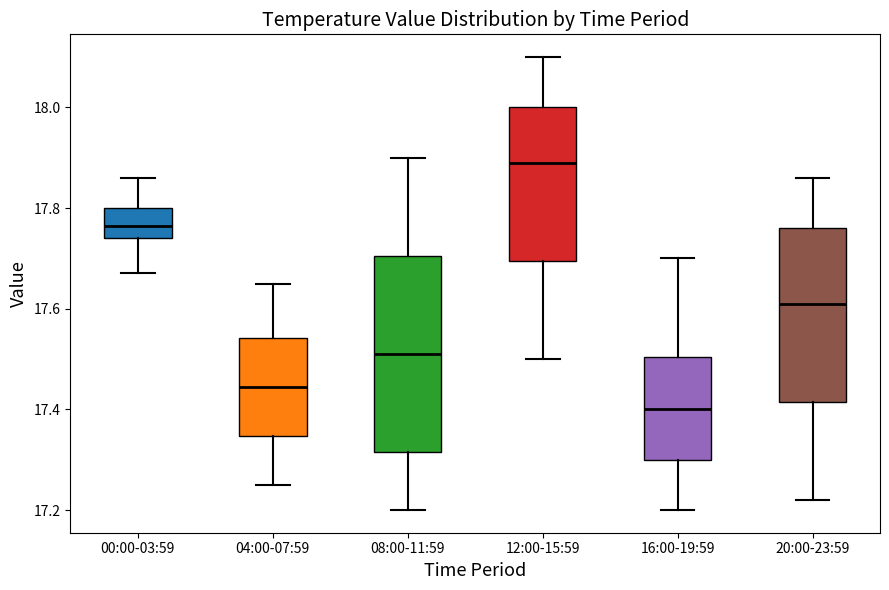

Which box's median line is the lowest?

16:00-19:59